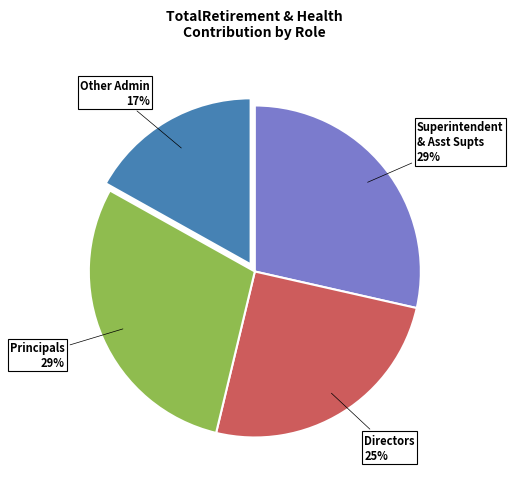

Does any single category account for the majority?

No